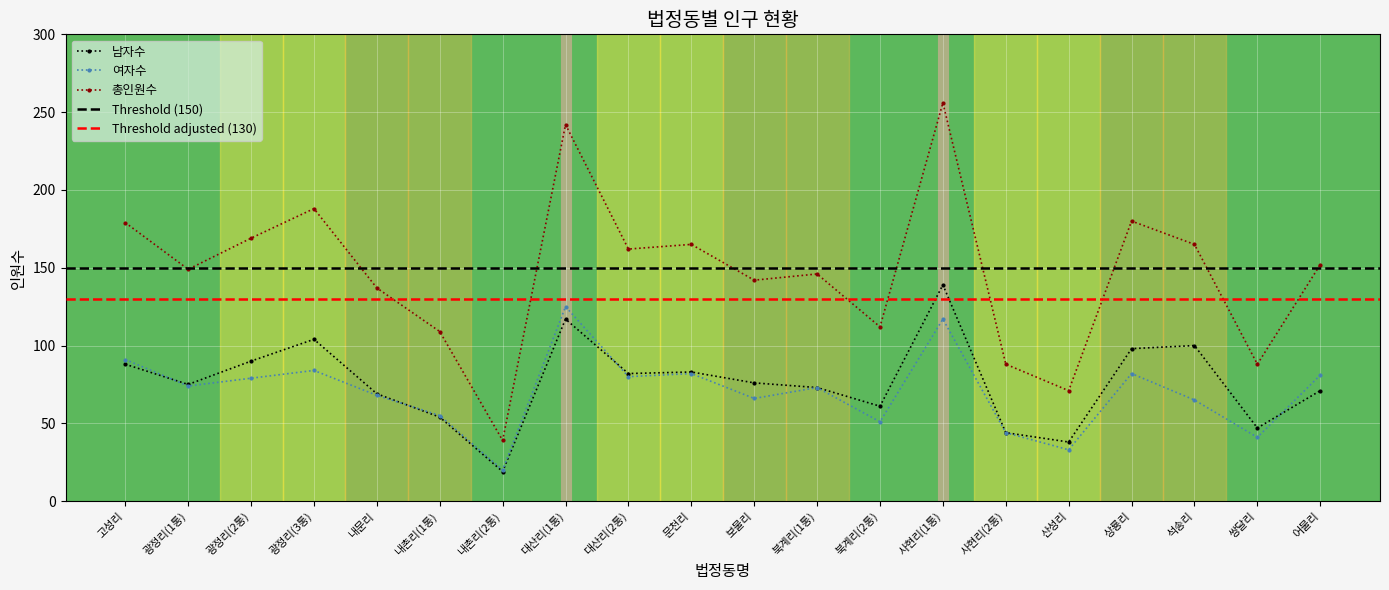

Is the value of 총인원수 at 내촌리(2통) greater than the value of 여자수 at 북계리(2통)?

No